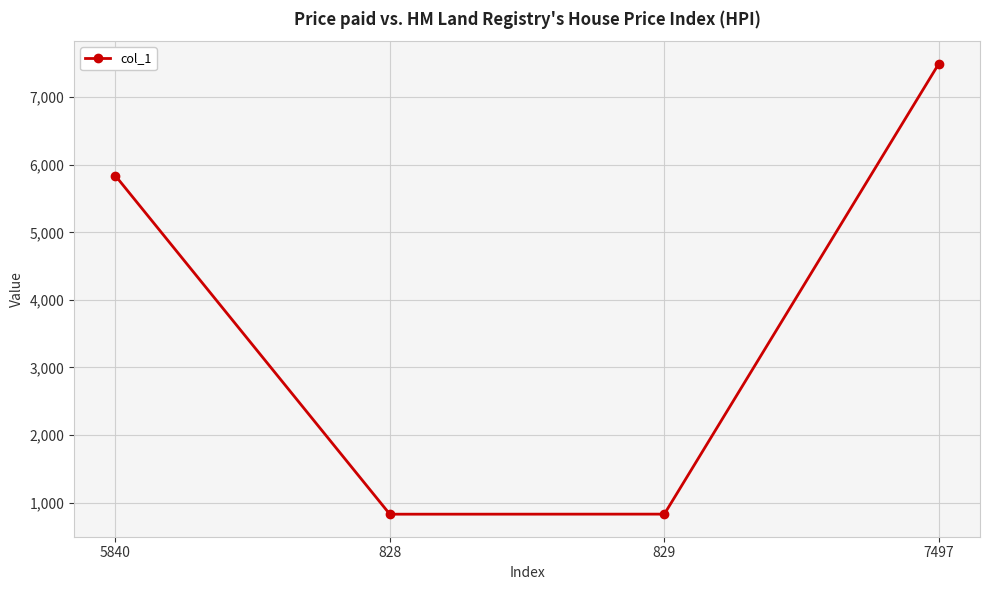

At which category does the chart reach its peak across all series?

7497